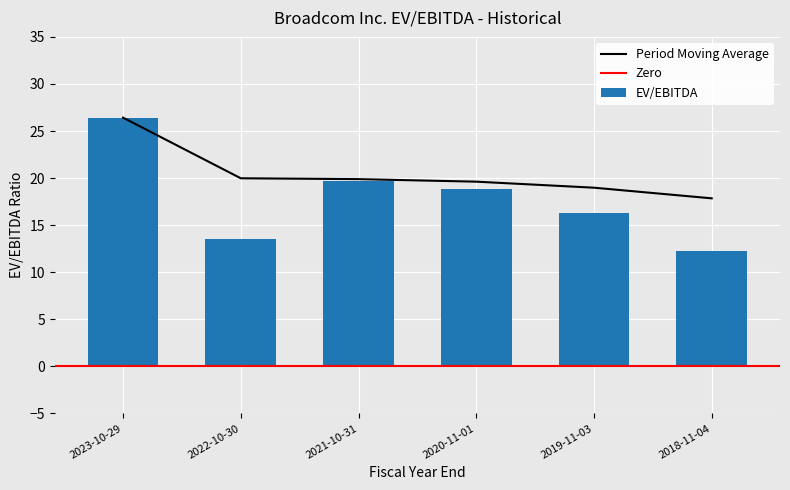

Approximately how many times larger is the value at 2018-11-04 compared to 2019-11-03?

0.7